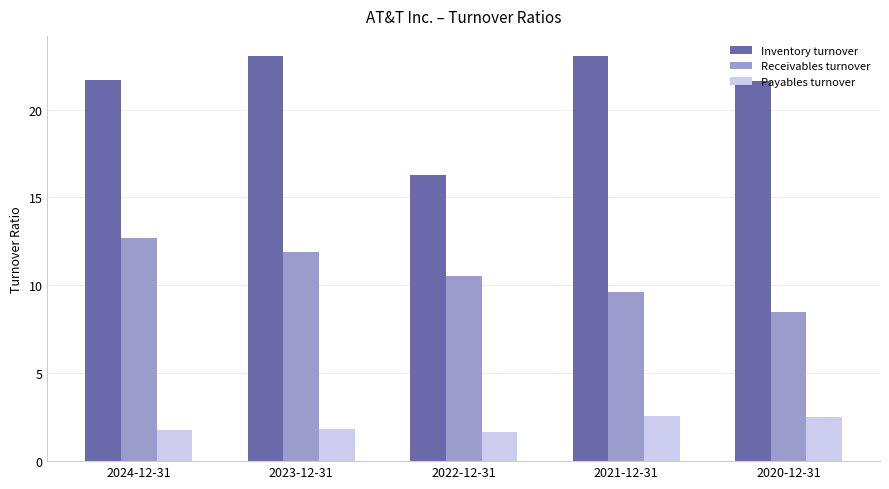

How many bars are there in total?

15